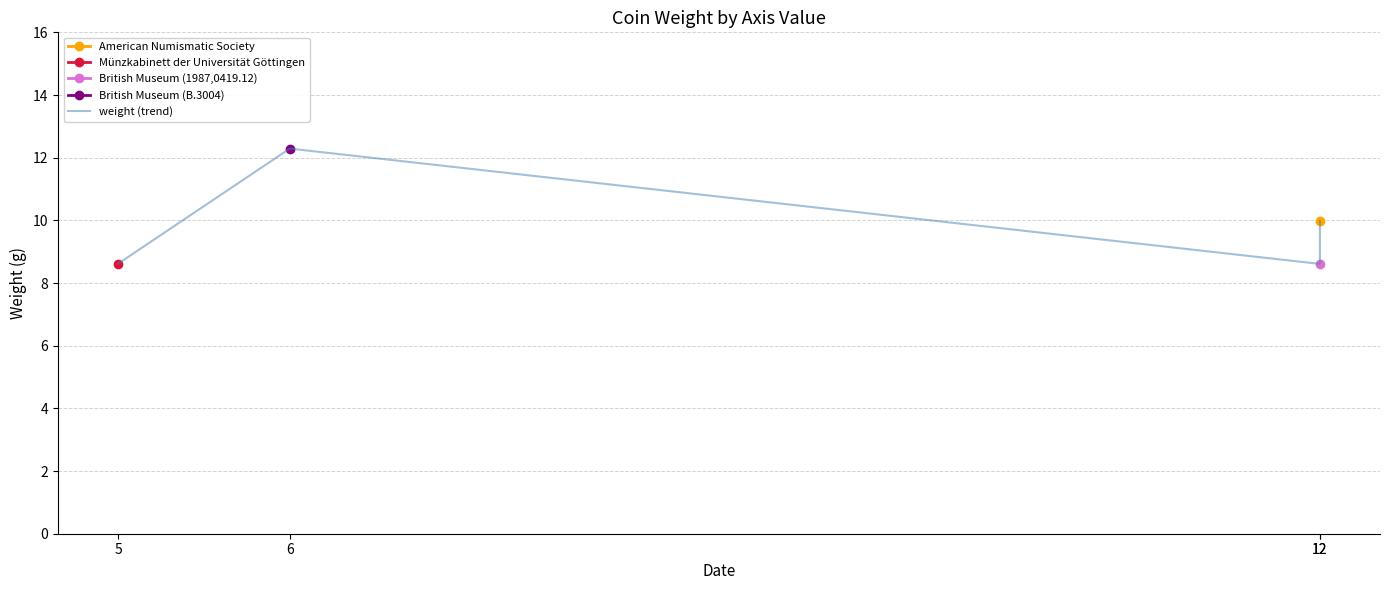

Between 6 and 5, which is larger?

6